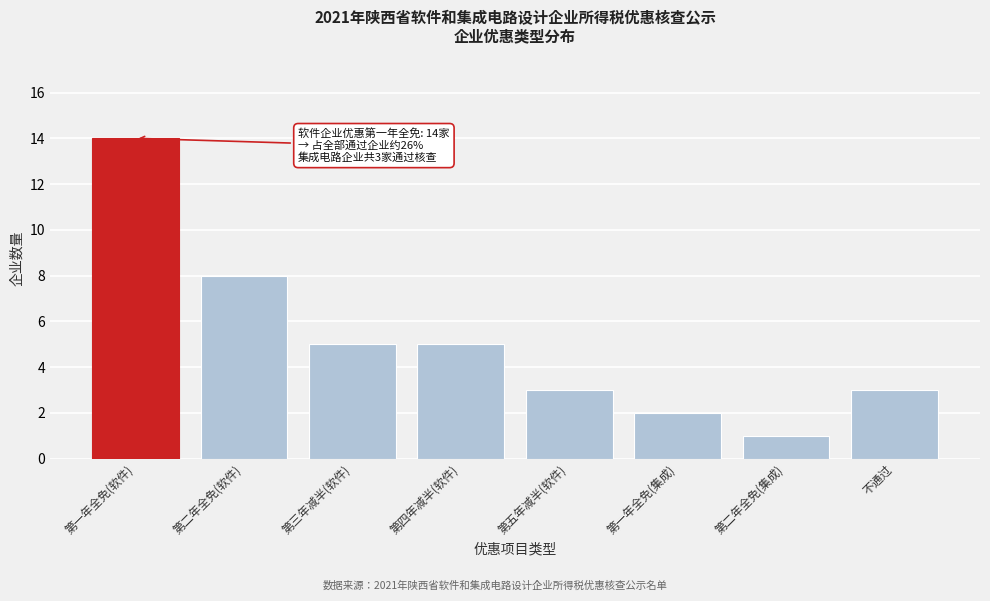

Reading left to right, extract all data points from this chart.

第一年全免(软件)=14	第二年全免(软件)=8	第三年减半(软件)=5	第四年减半(软件)=5	第五年减半(软件)=3	第一年全免(集成)=2	第二年全免(集成)=1	不通过=3